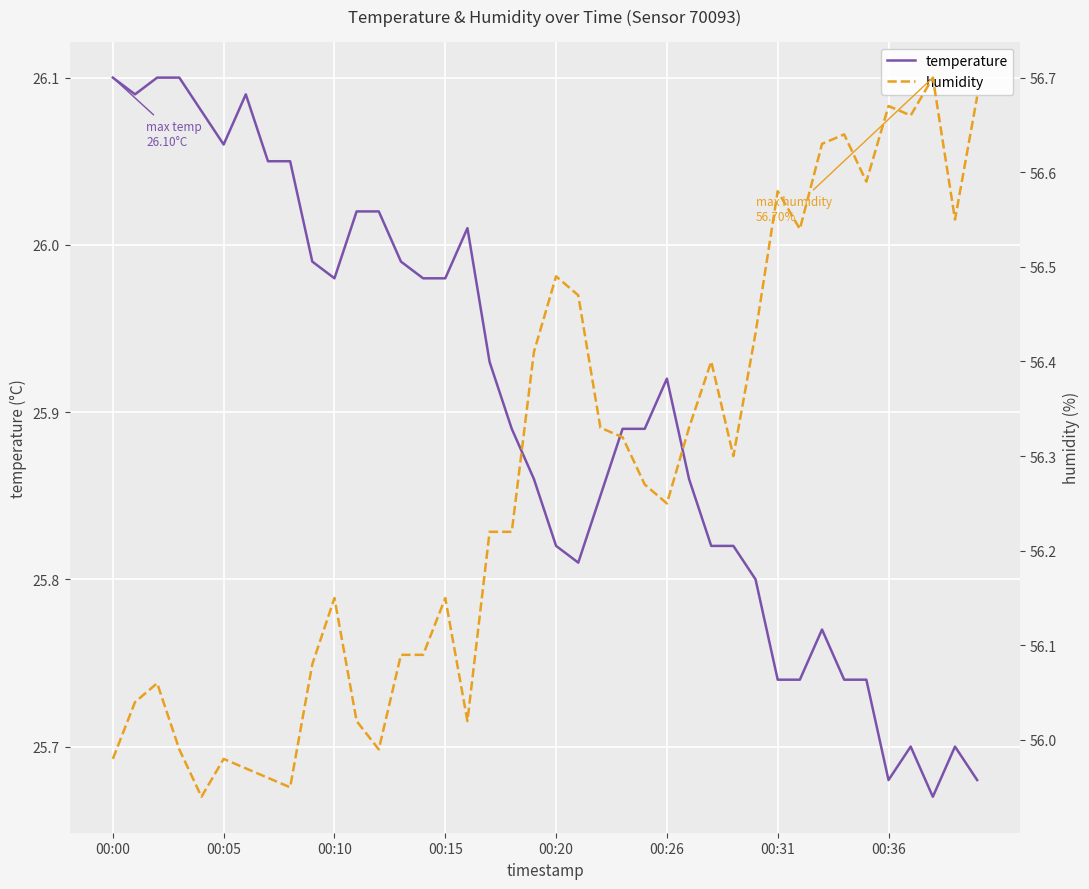

Is the value of humidity at 38 greater than the value of temperature at 11?

Yes